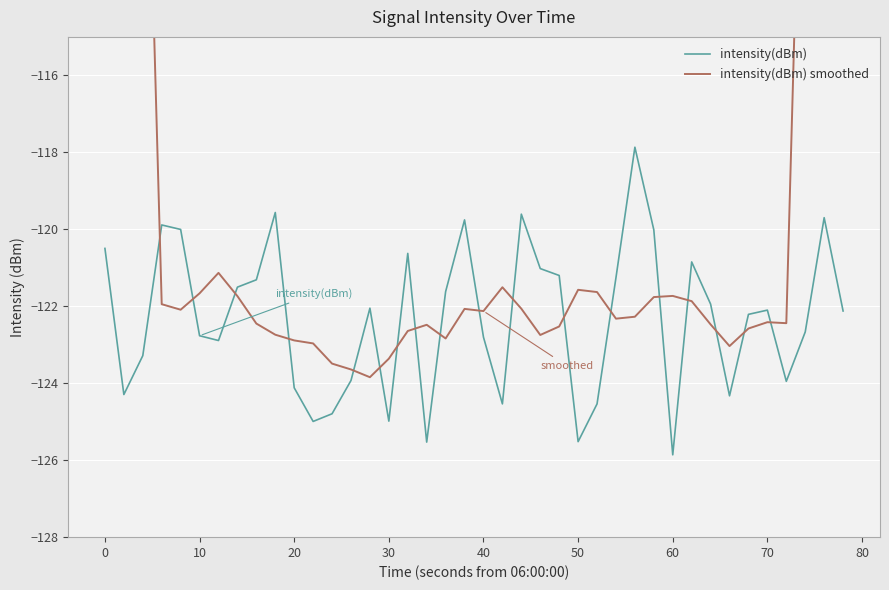

How many times do intensity(dBm) and intensity(dBm) smoothed cross each other?

18